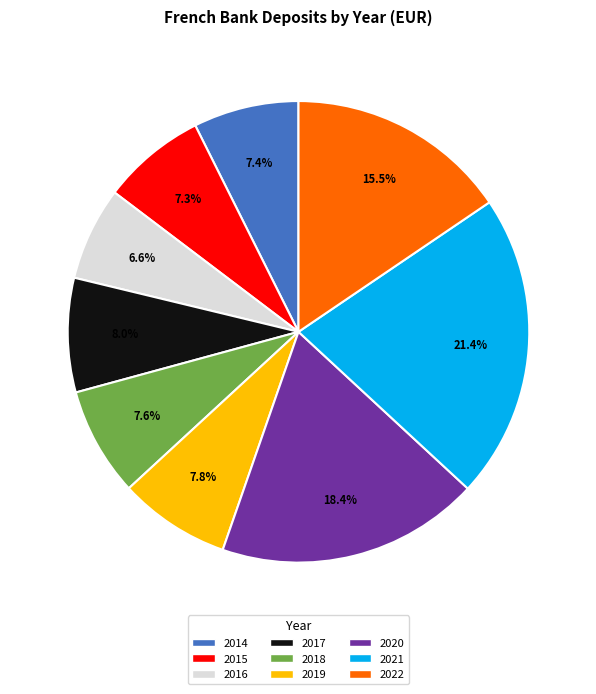

Which category has the biggest portion of the pie?

2021